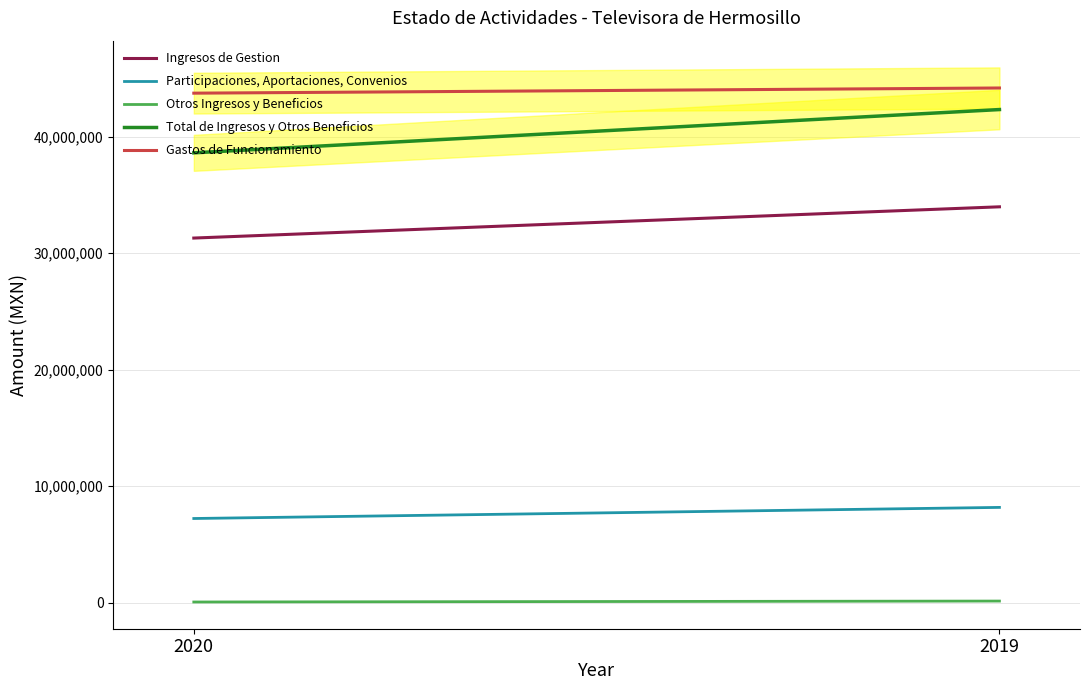

What is the difference between the Ingresos de Gestion values at 2019 and 2020?

2680132.0